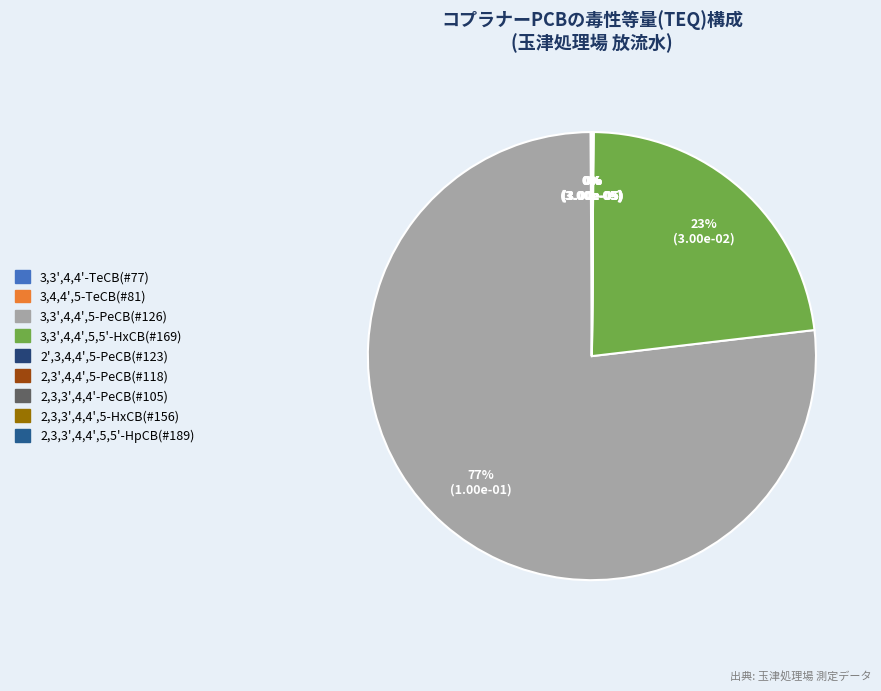

Count the number of slices in the pie.

9